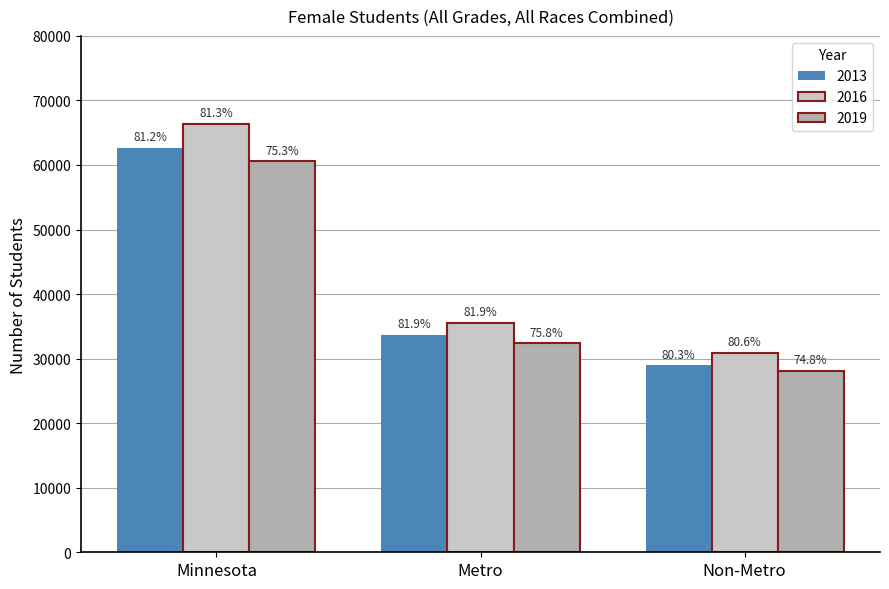

What is the difference between the 2019 values at Metro and Non-Metro?

4231